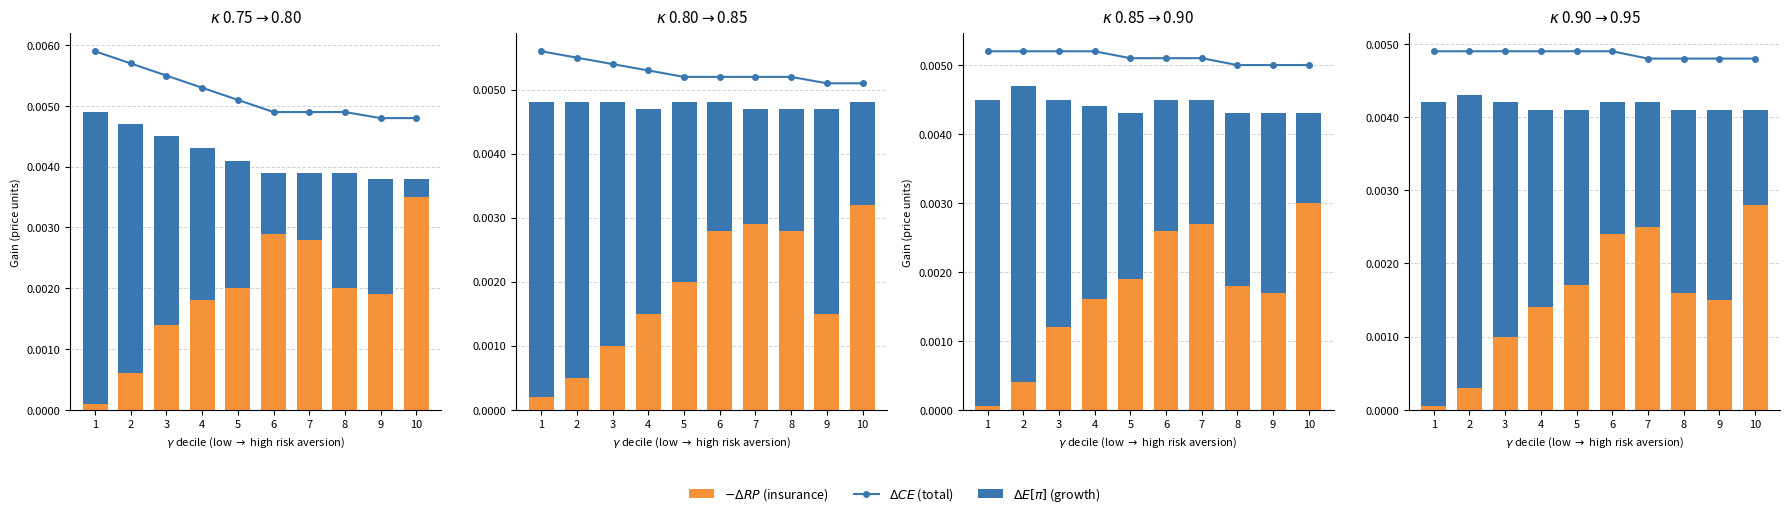

True or false: $\Delta CE$ (total) has a value of 0.0 at 2.

True